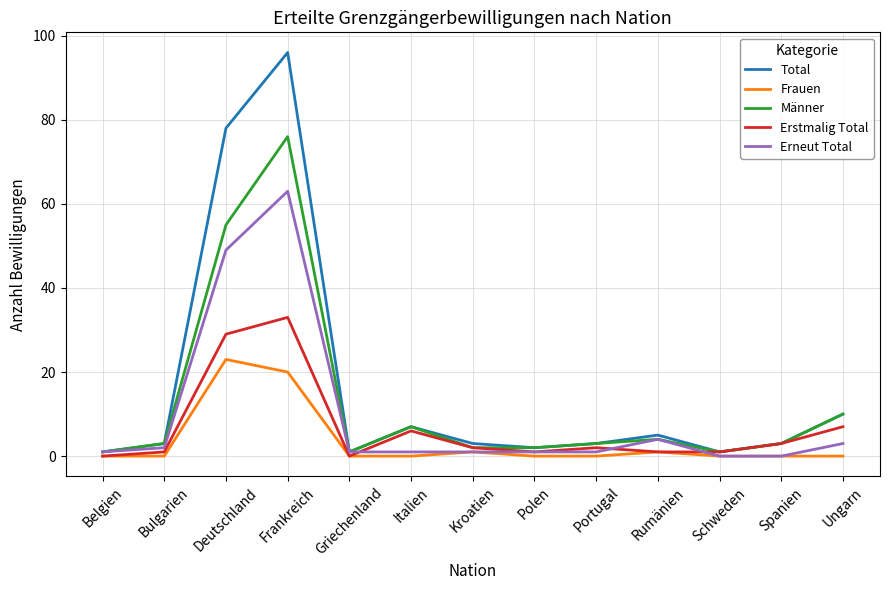

Which category has the highest value in the Frauen series?

Deutschland